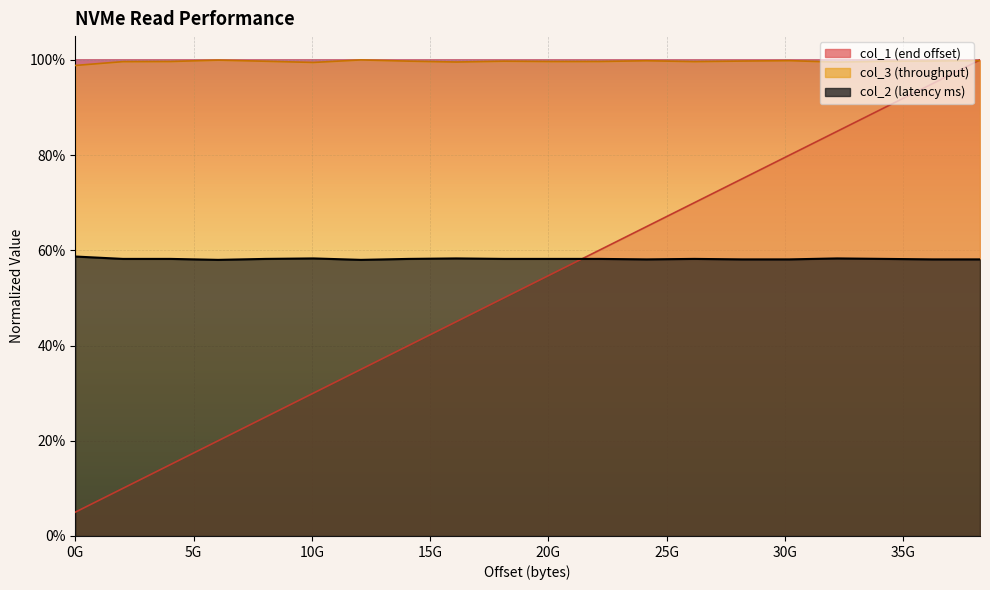

How many times do col_2 and col_1 cross each other?

1